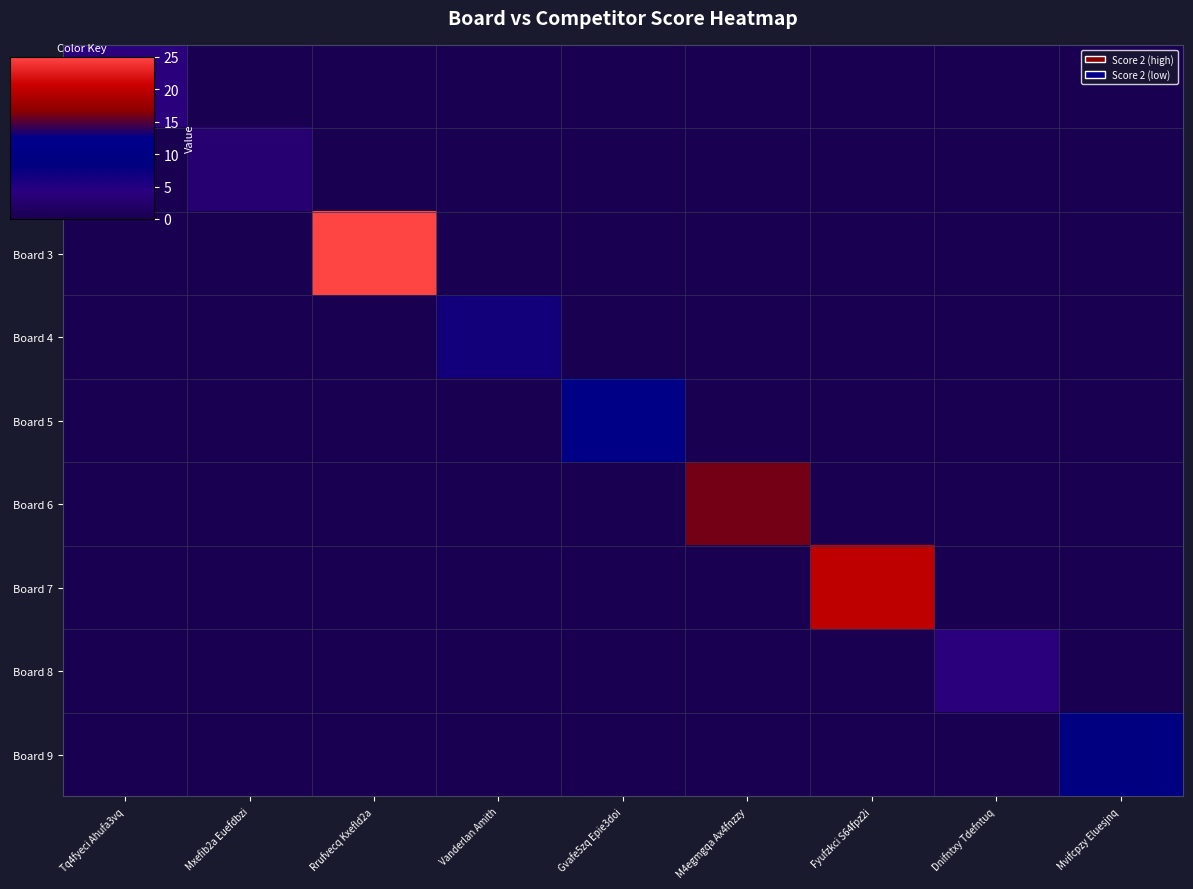

At which category does the chart reach its minimum across all series?

Mxefib2a Euefdbzi